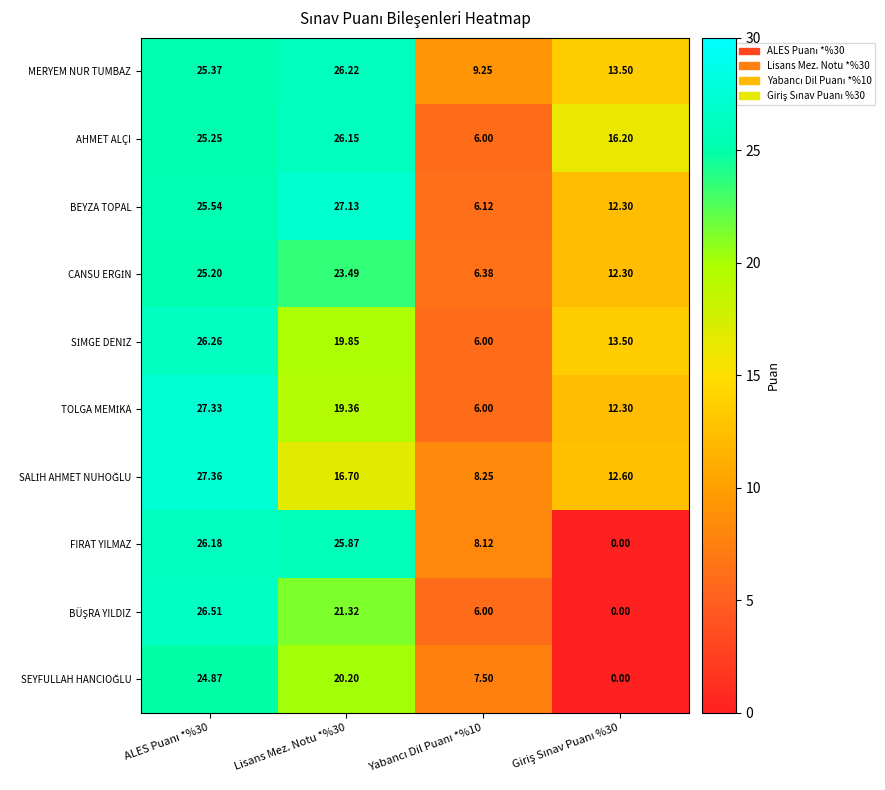

Which series has the largest total across all categories?

MERYEM NUR TUMBAZ